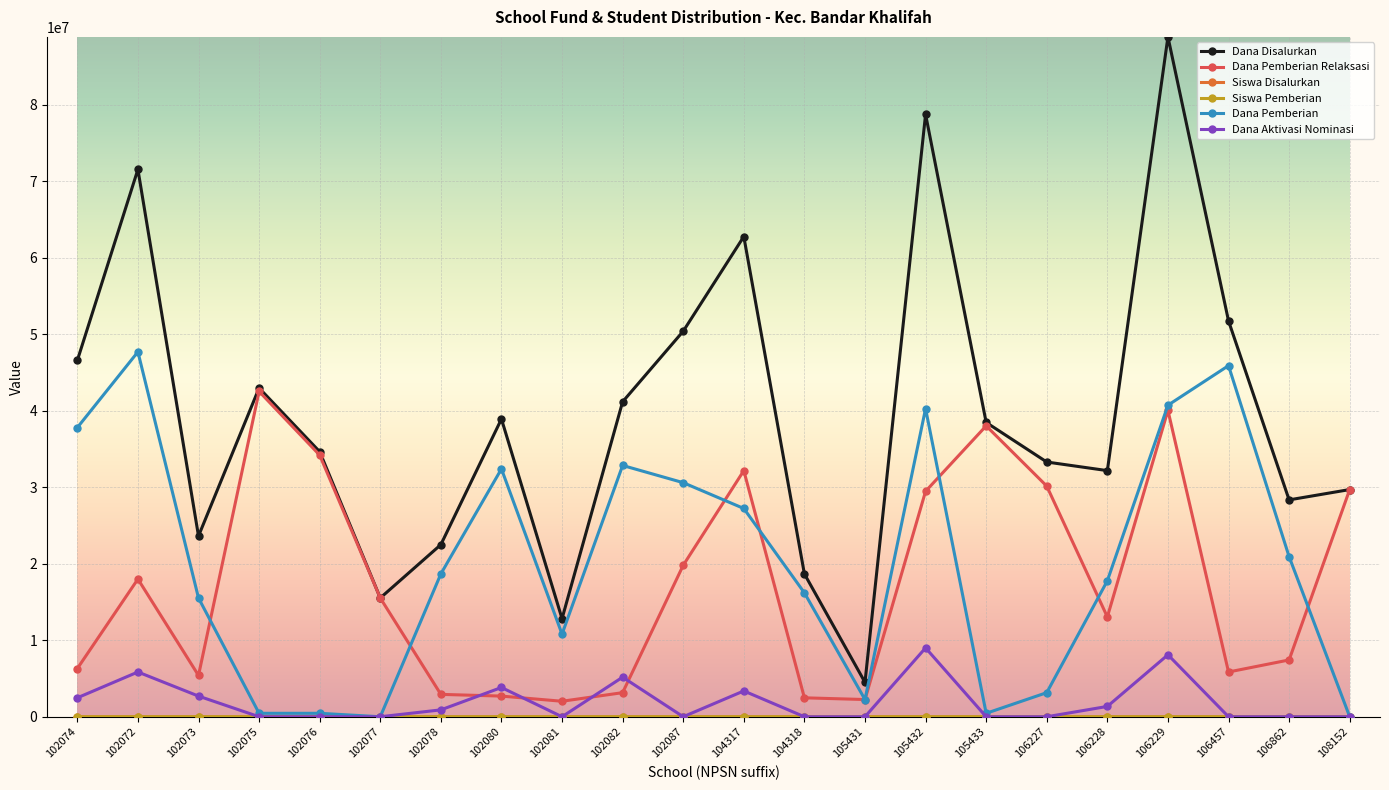

True or false: Dana Pemberian Relaksasi has a value of 5400000 at 102073.

True